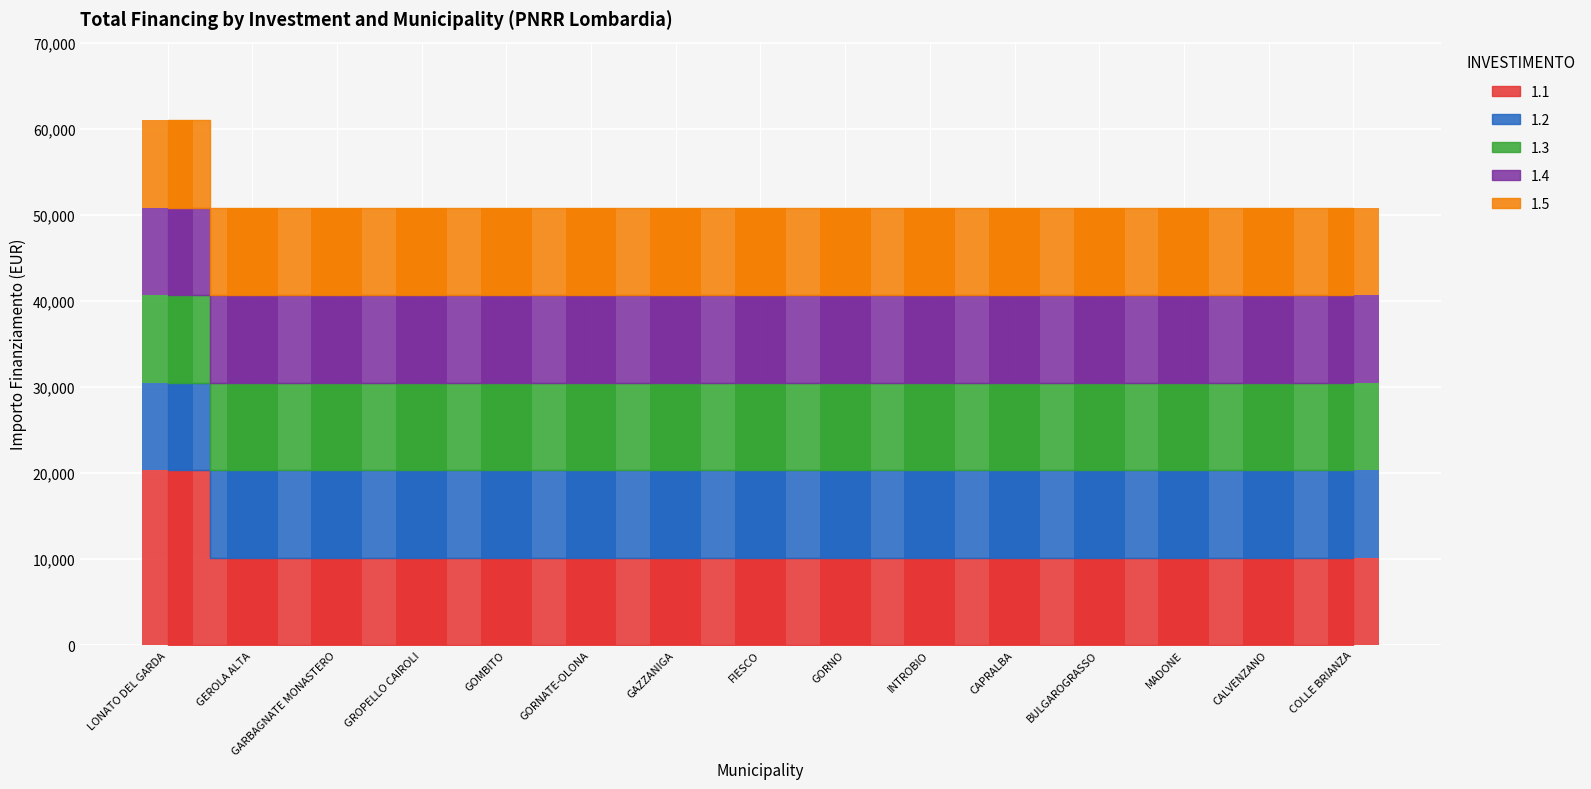

What is the total value across all series at MADONE?

50860